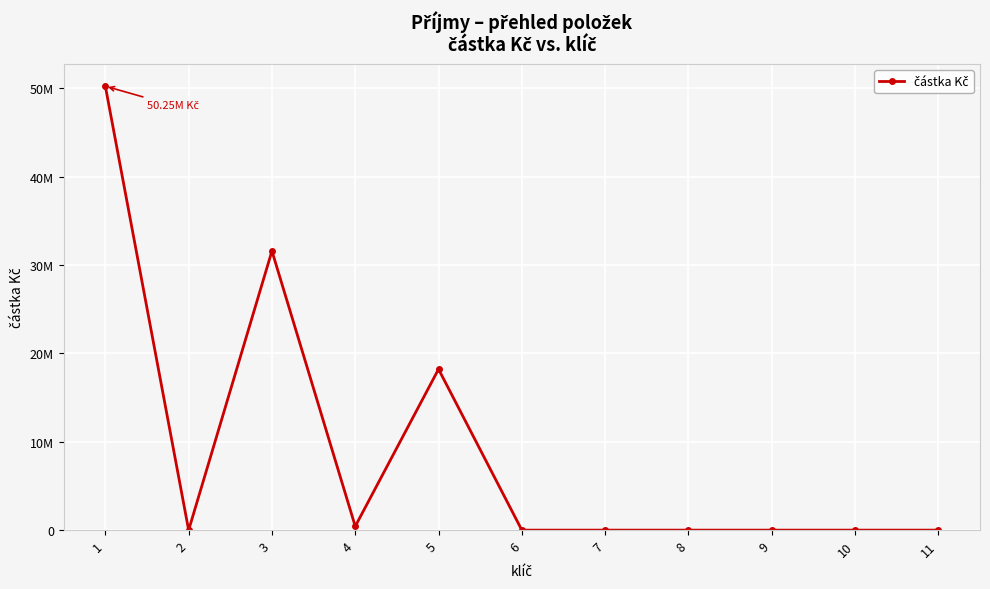

Is this an area chart (filled region under the line)?

No